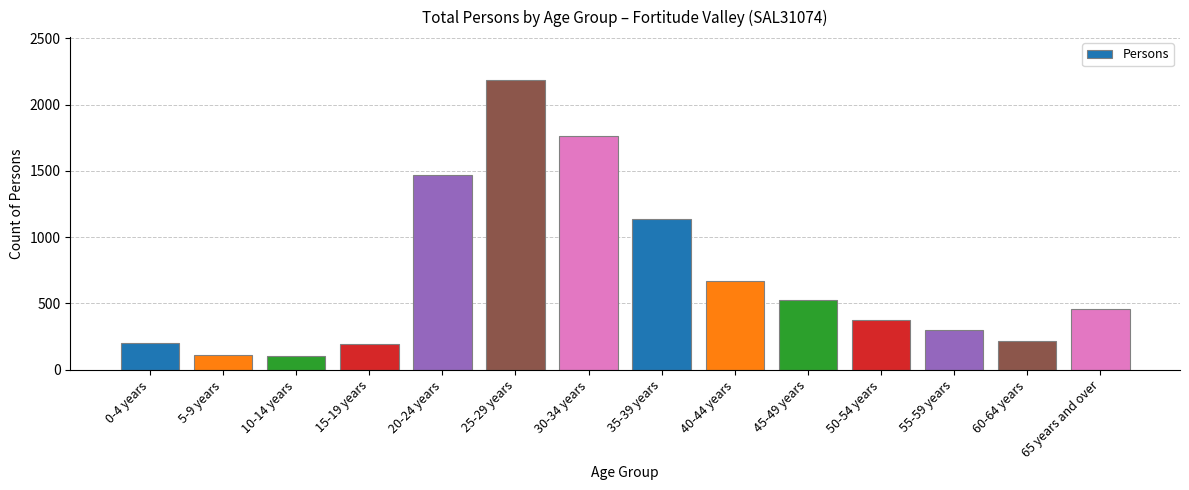

The value at 20-24 years is 1467. True or false?

True